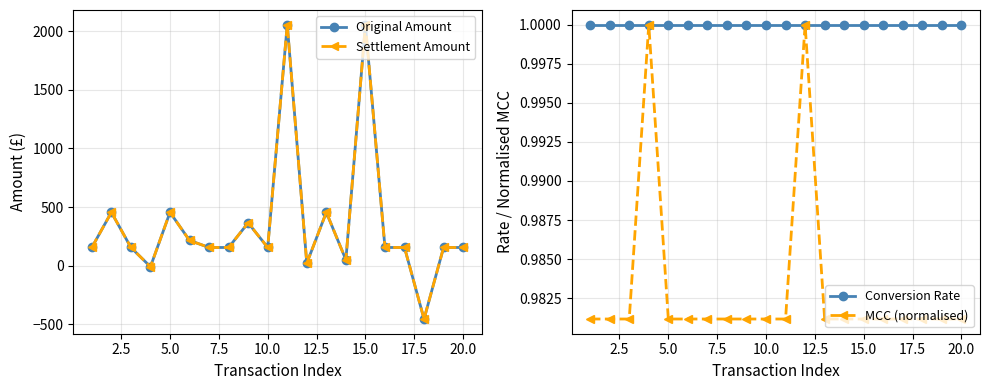

How many intersections are there between Settlement Amount and MCC (normalised)?

4